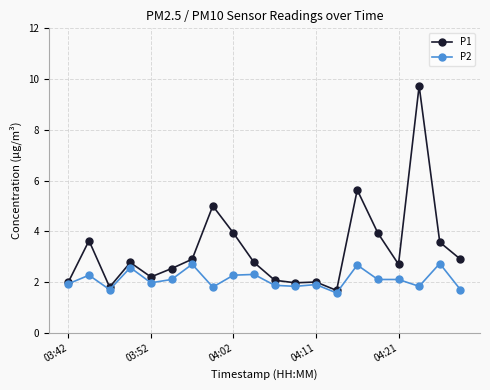

How many data points does each series have?

20